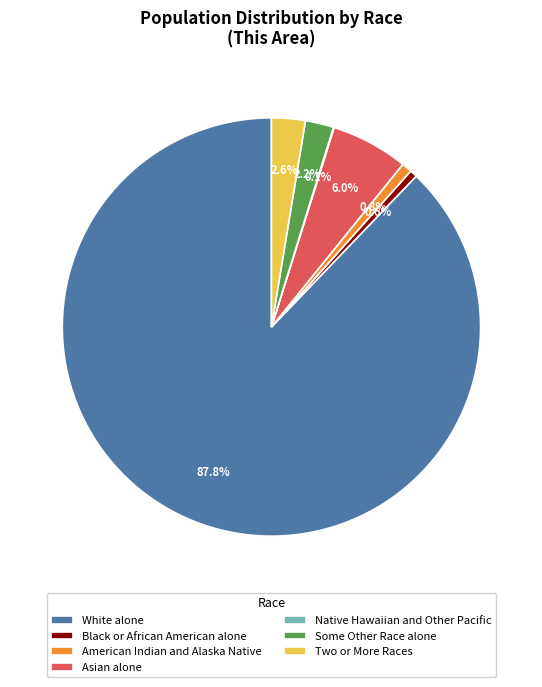

To the nearest percent, what is the average slice percentage?

14%